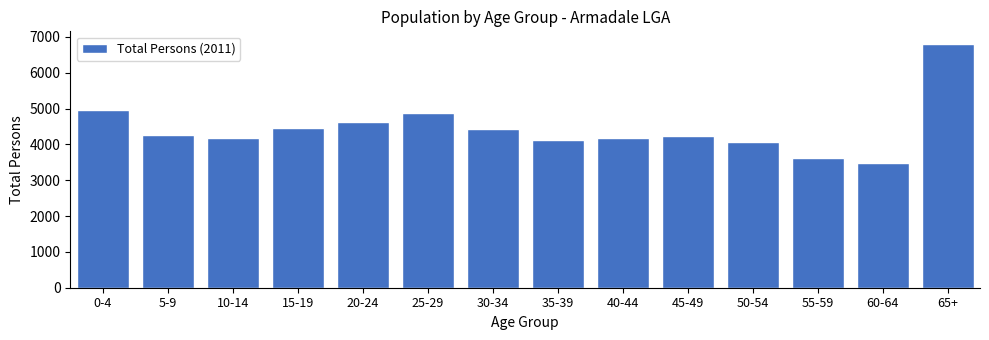

What is the smallest value displayed?

3490